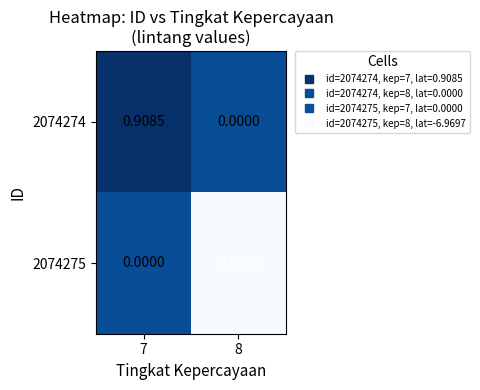

Count the number of categories in the chart.

2